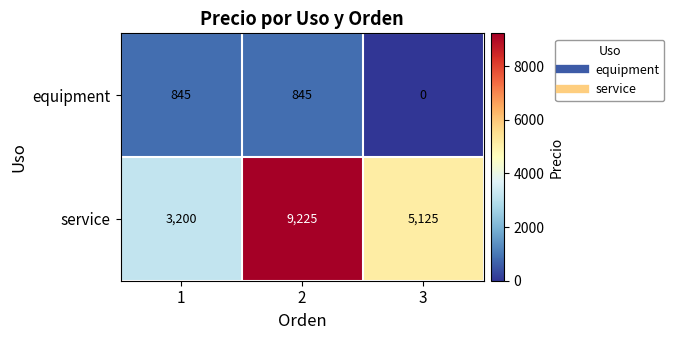

Which category has the lowest value in the equipment series?

3